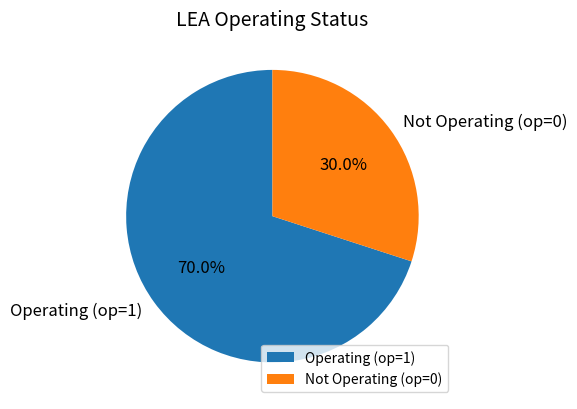

To the nearest percent, what is the difference between the largest and smallest slice percentages?

40%